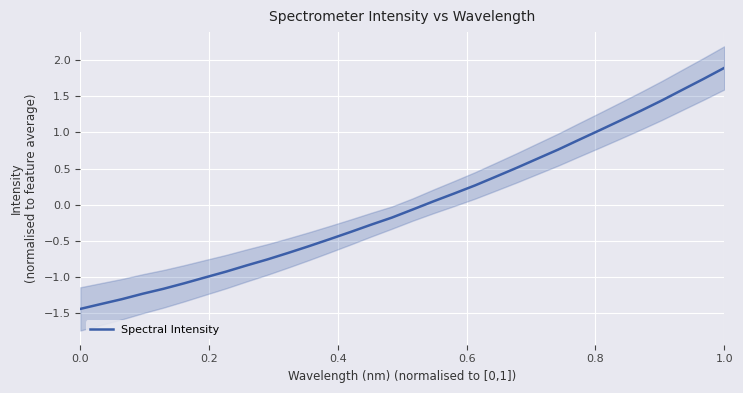

Which category has the highest value in the Spectral Intensity series?

1.0